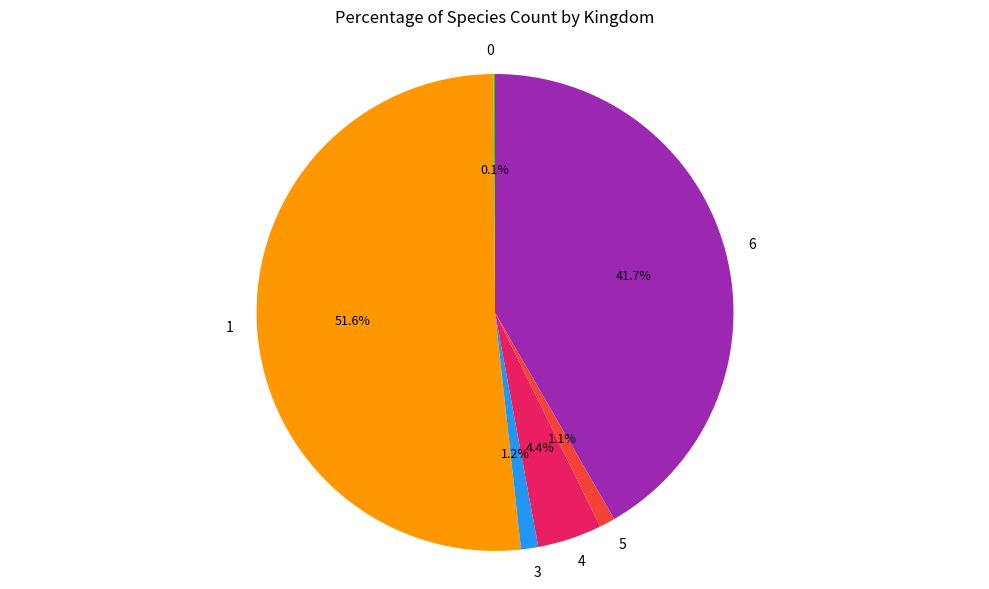

Which category accounts for the majority?

1